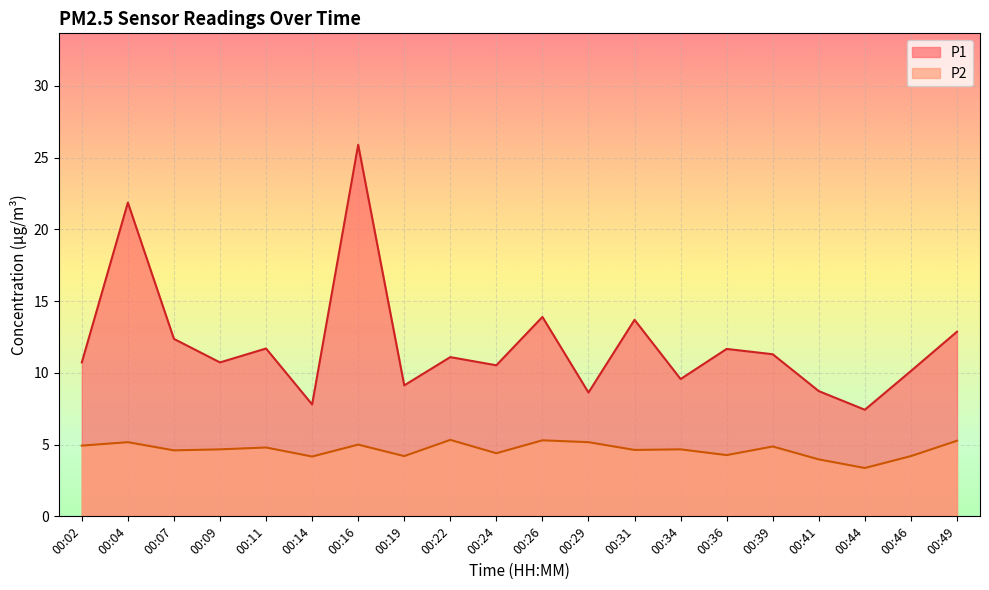

At how many categories does at least one series exceed 9?

16